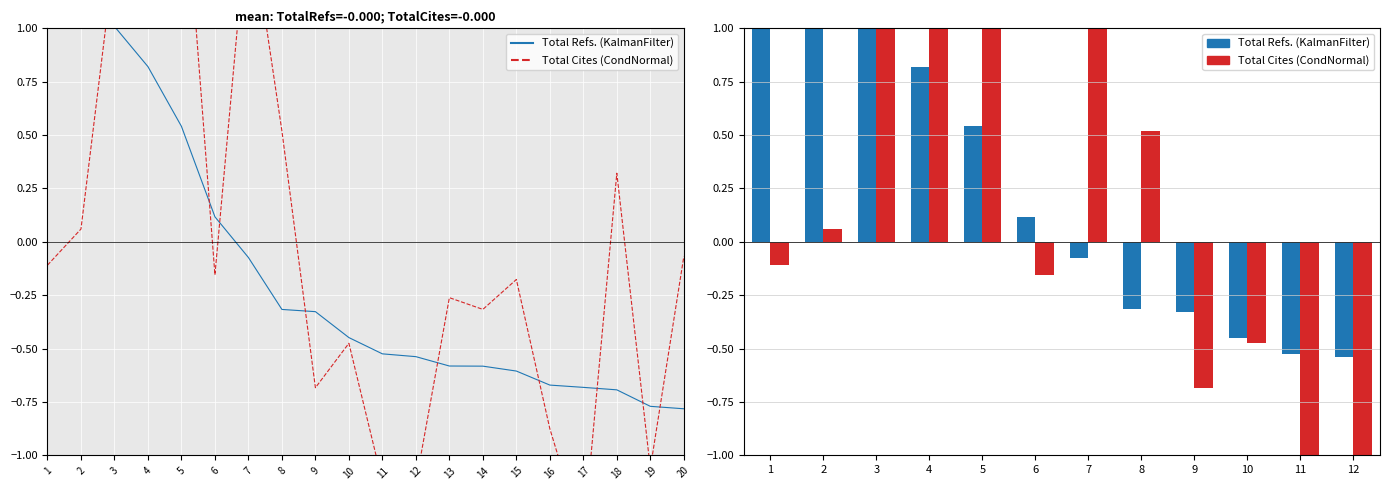

At which label does Total Cites (CondNormal) first exceed 0?

2